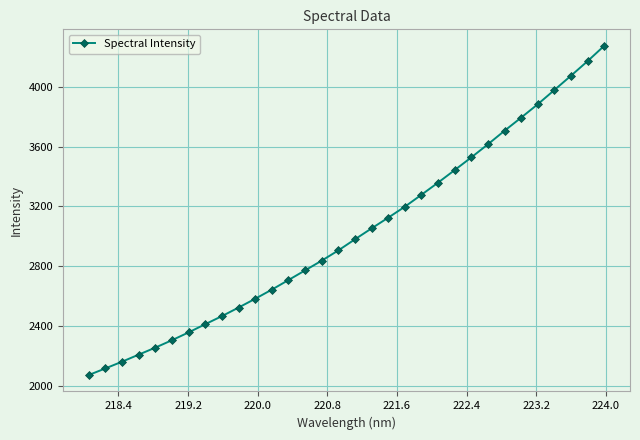

What is the difference between the maximum and second lowest values?

2159.3